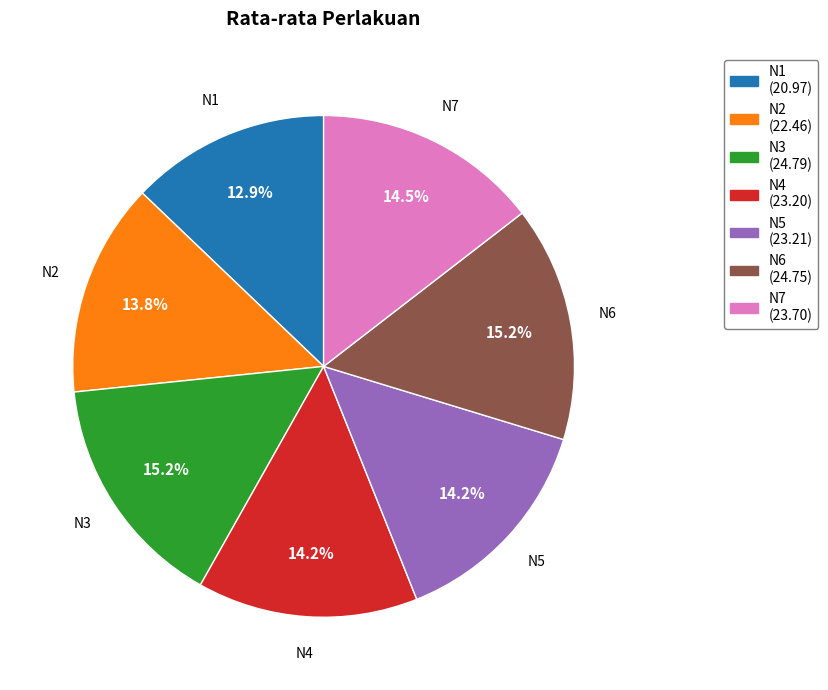

To the nearest percent, what is the combined percentage of N7 and N4?

29%